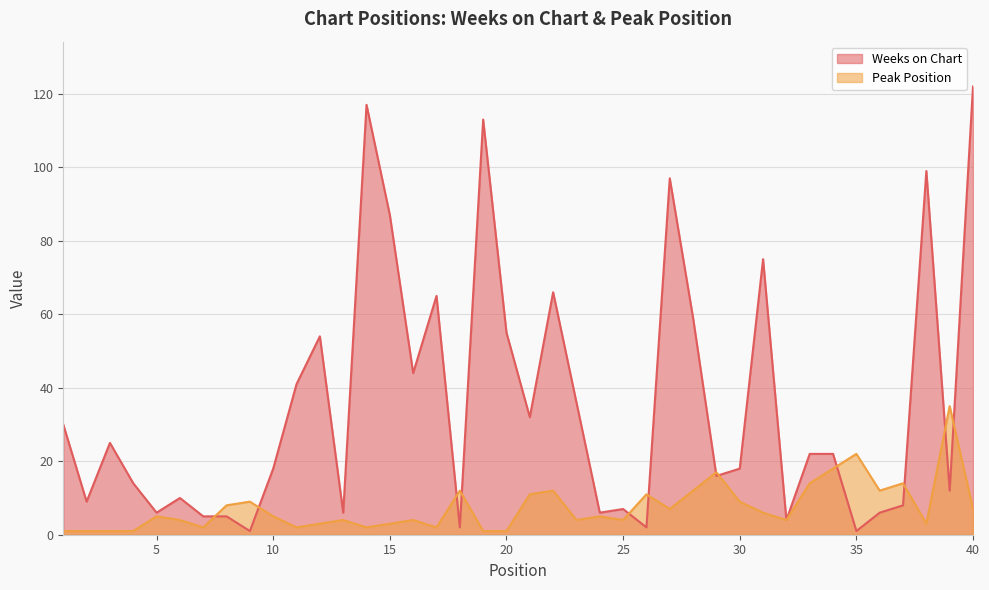

What is the lowest value of the Peak Position series?

1